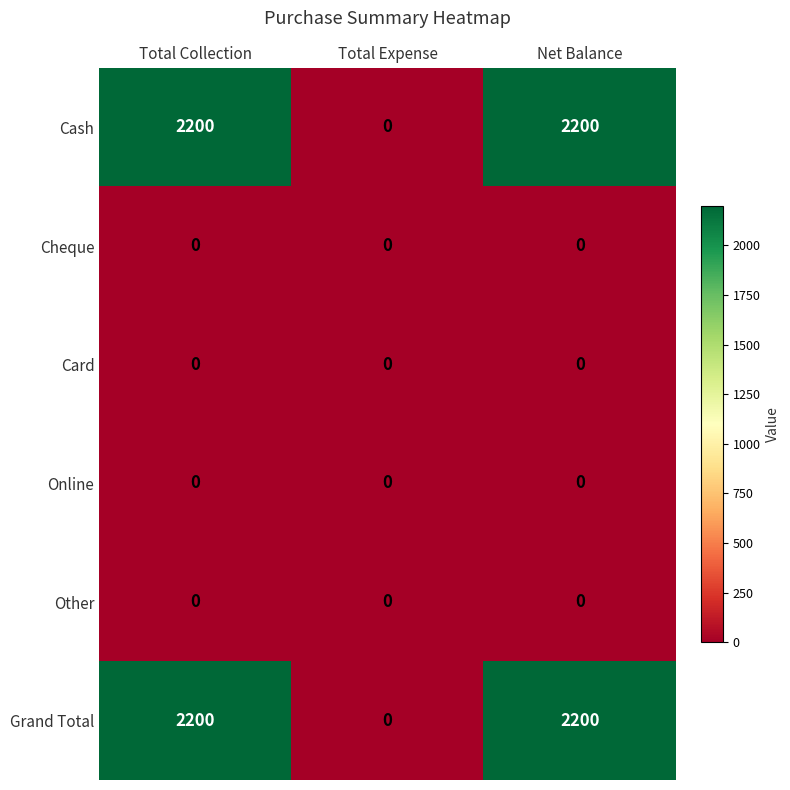

Reading left to right, what are all the values shown in this chart?

Cash: Total Collection=2200	Total Expense=0	Net Balance=2200
Cheque: Total Collection=0	Total Expense=0	Net Balance=0
Card: Total Collection=0	Total Expense=0	Net Balance=0
Online: Total Collection=0	Total Expense=0	Net Balance=0
Other: Total Collection=0	Total Expense=0	Net Balance=0
Grand Total: Total Collection=2200	Total Expense=0	Net Balance=2200